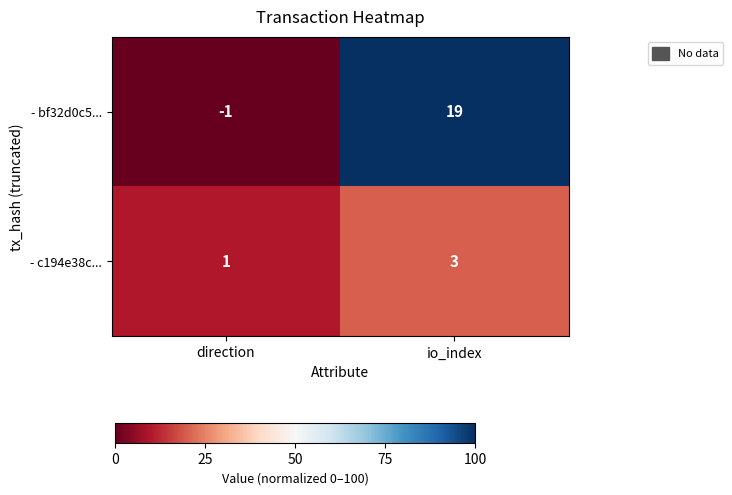

How many distinct data groups are displayed?

2